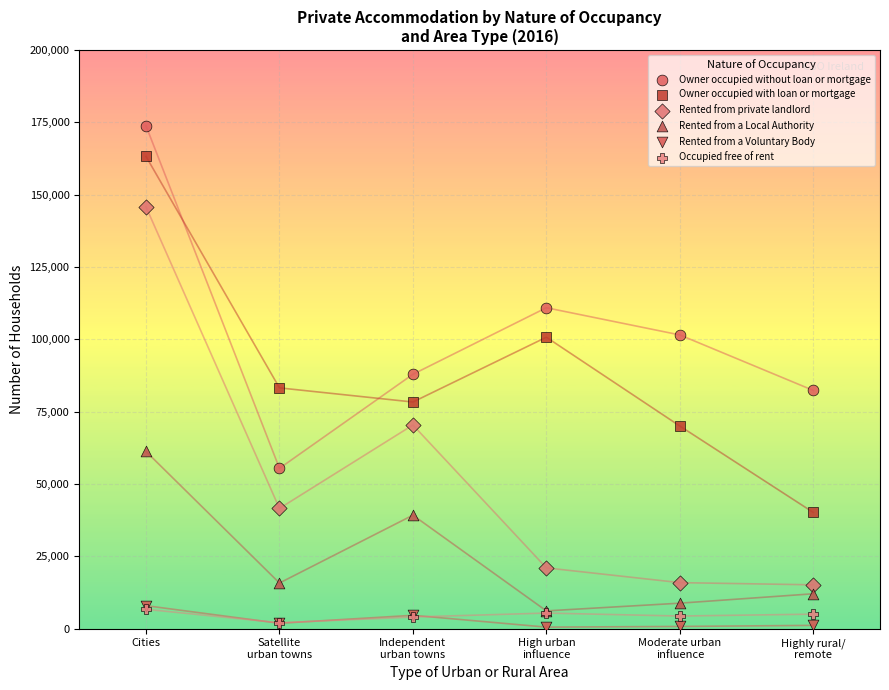

Which series reaches the maximum Y coordinate?

Owner occupied without loan or mortgage